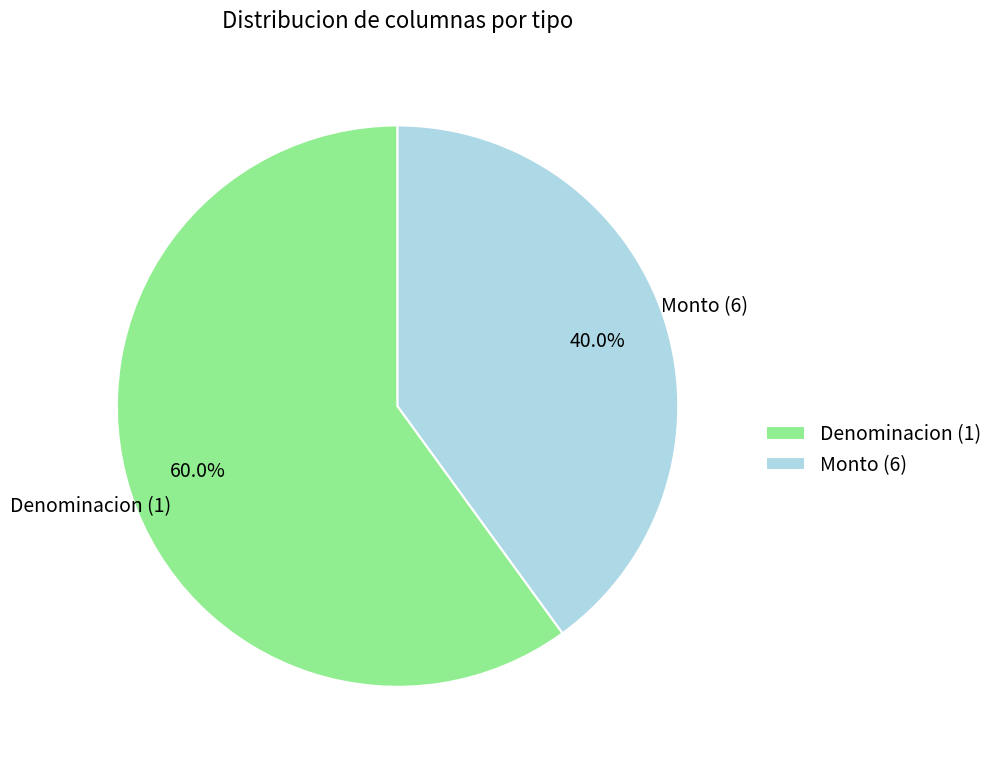

Which slice is the smallest?

Monto (6)